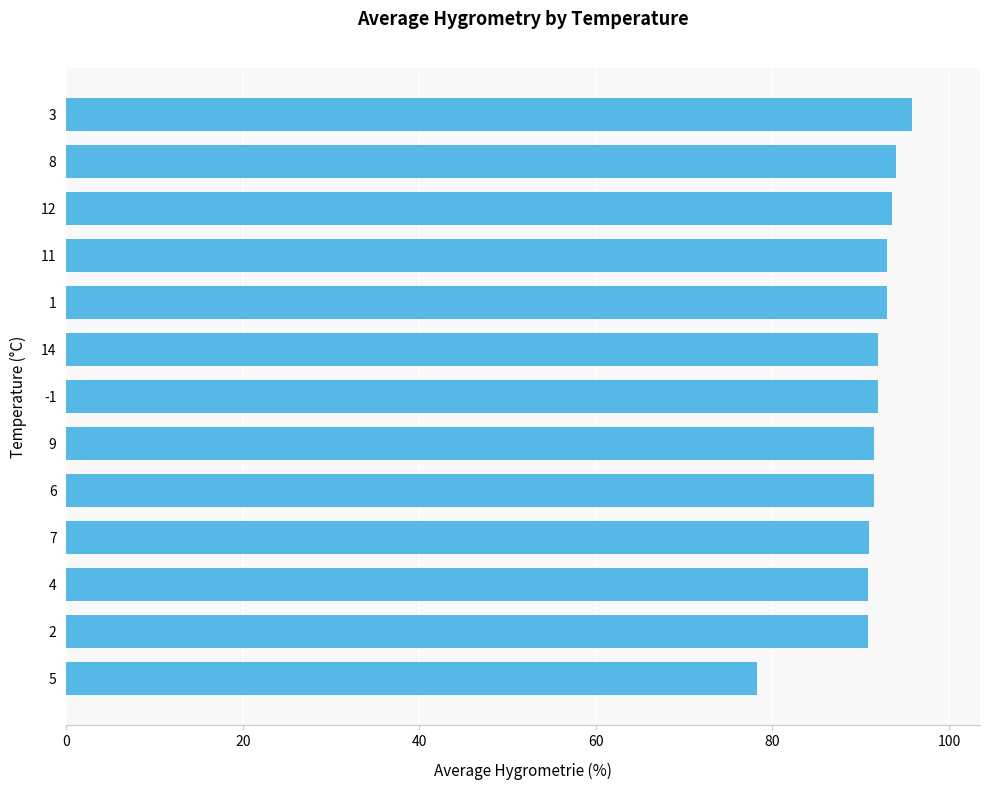

What is the maximum value shown in the chart?

95.9